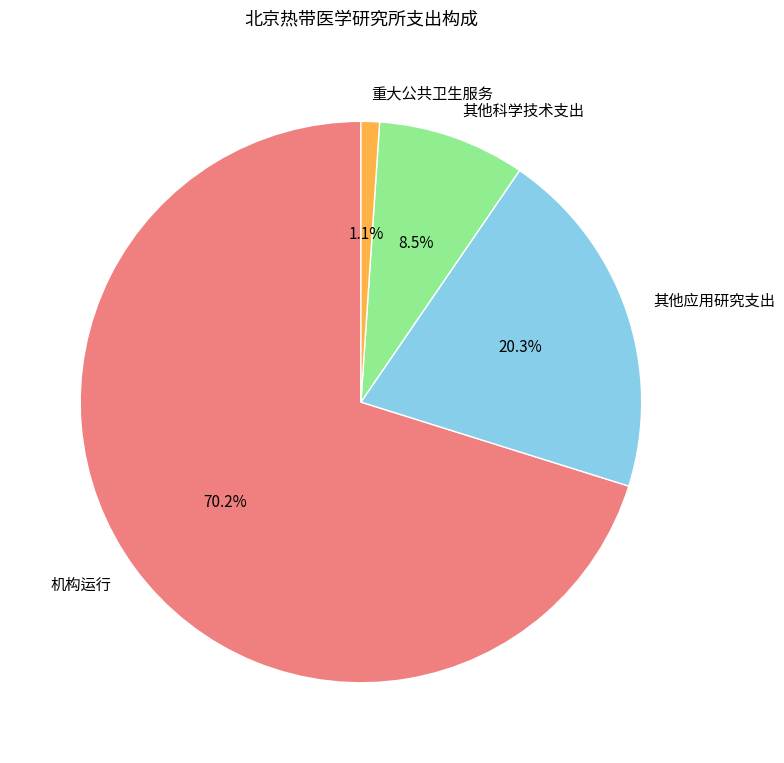

Rank the categories by value from lowest to highest.

重大公共卫生服务, 其他科学技术支出, 其他应用研究支出, 机构运行